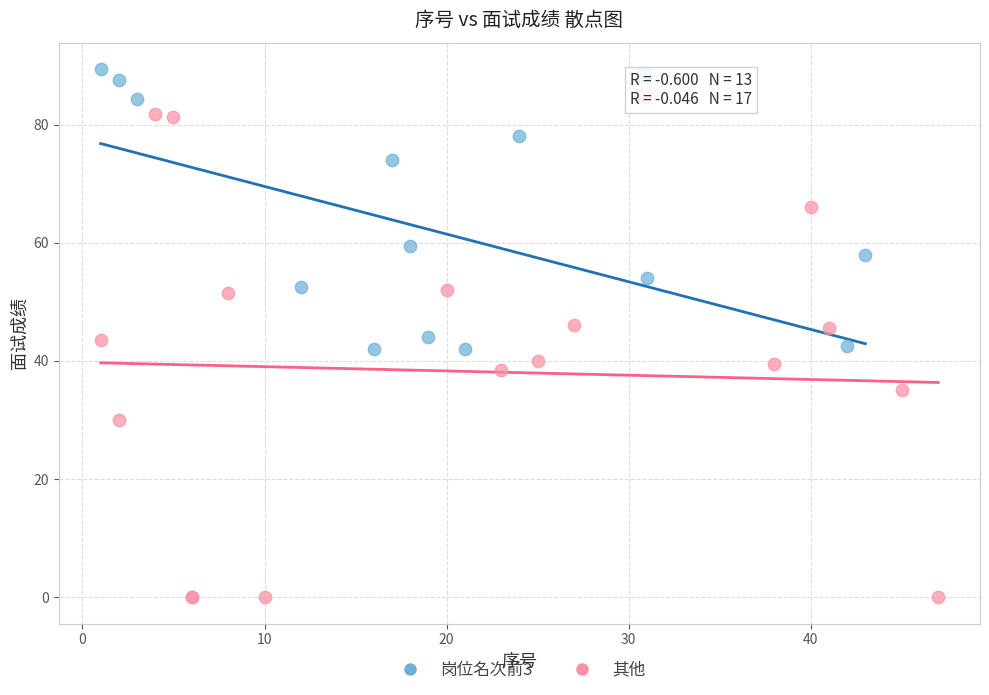

Which series has the largest Y range (max minus min)?

其他